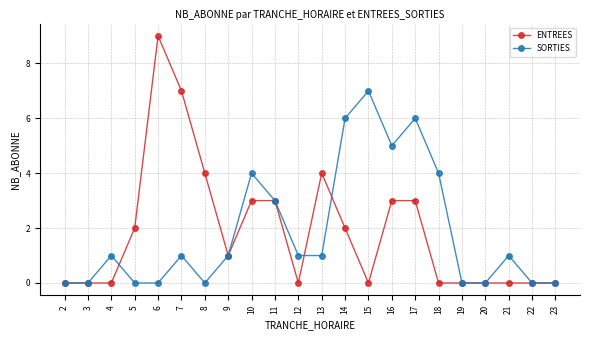

Is the value of SORTIES at 13 greater than the value of ENTREES at 6?

No